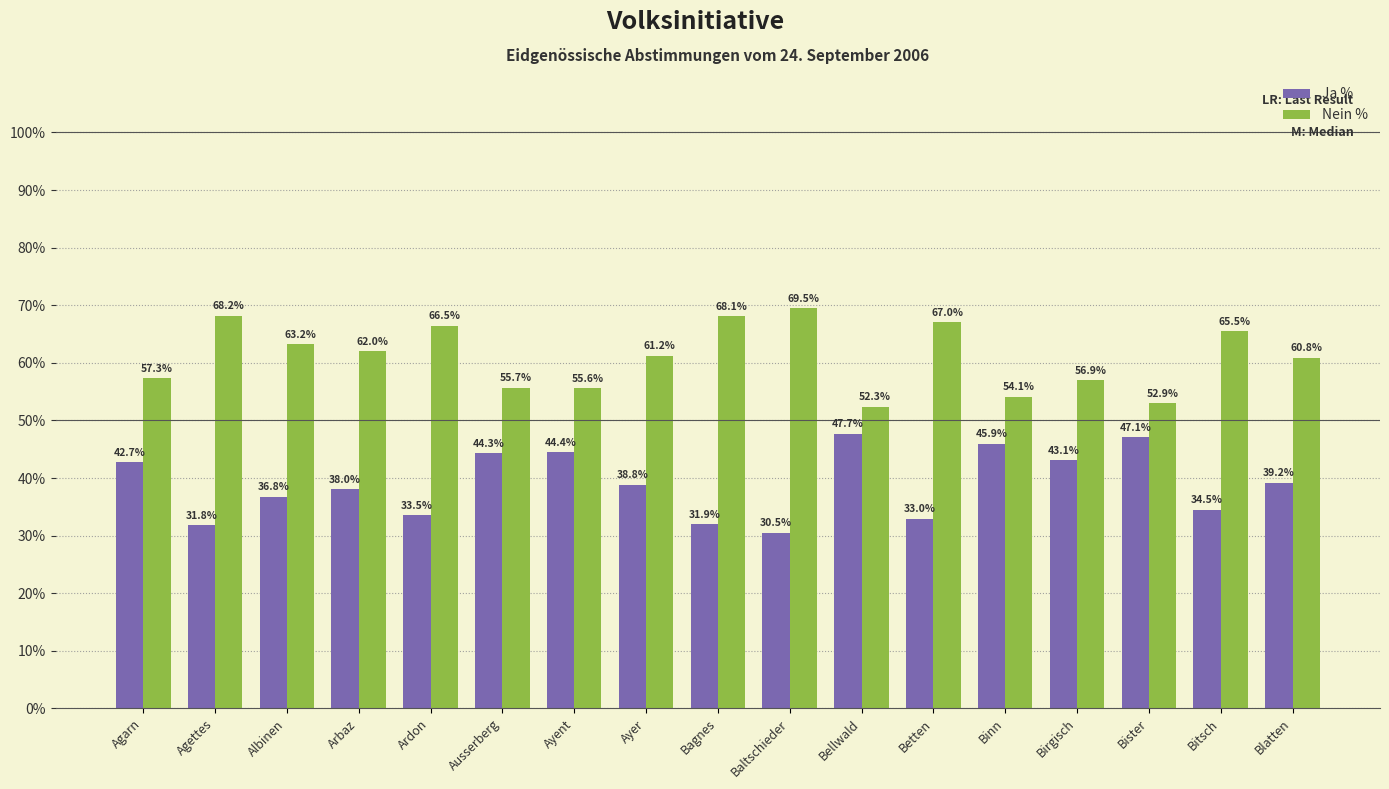

The Ja % series shows 10.2 at Binn. True or false?

False